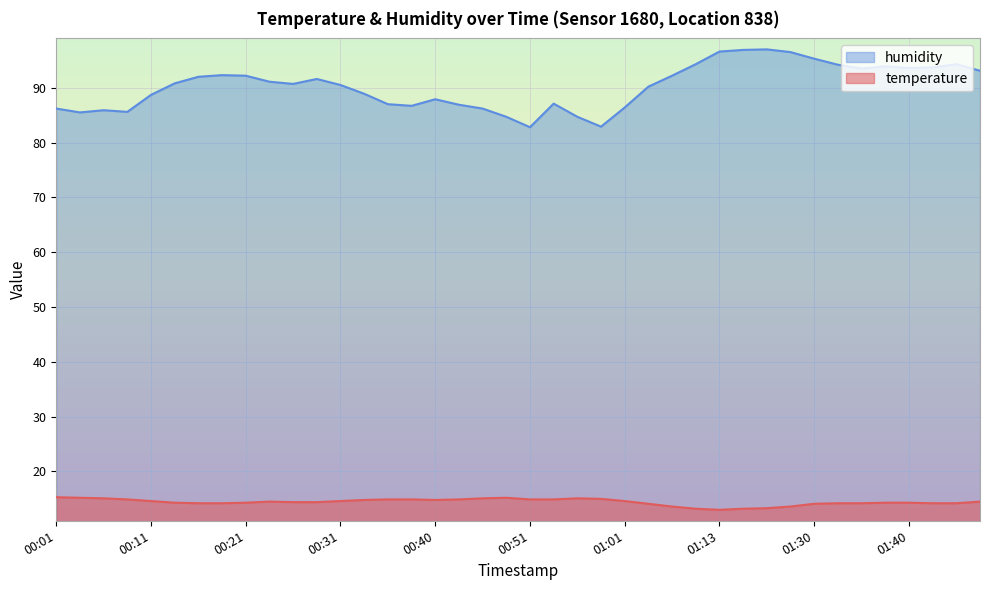

How many interior local valleys does the humidity series have?

8